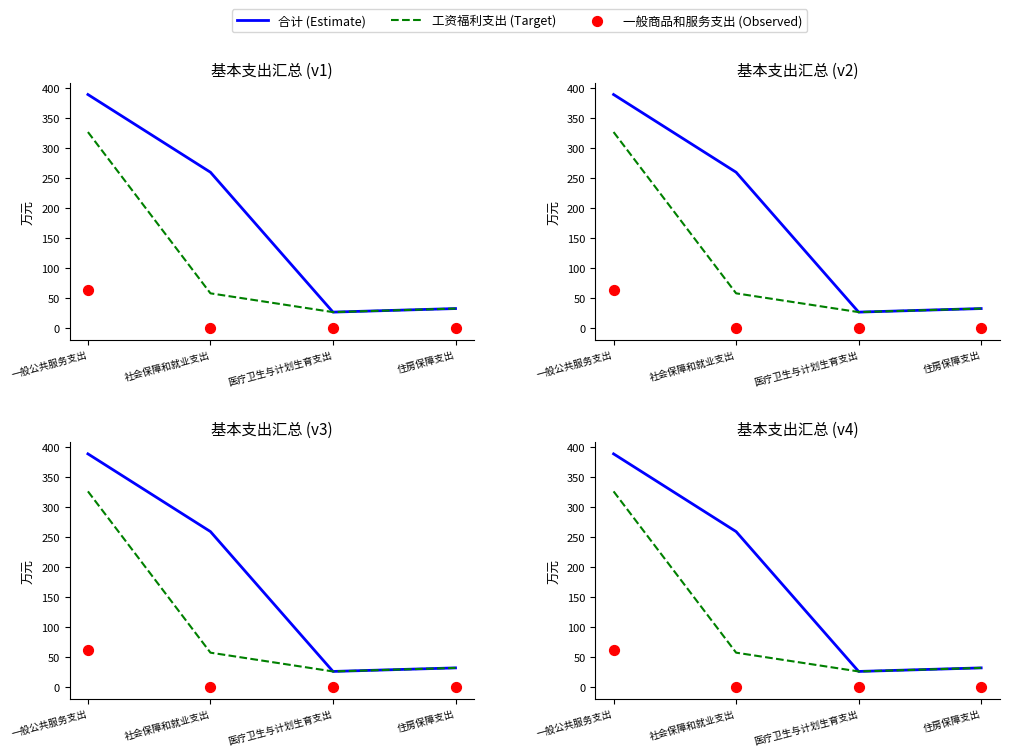

Which series has the largest Y range (max minus min)?

合计 (Estimate)